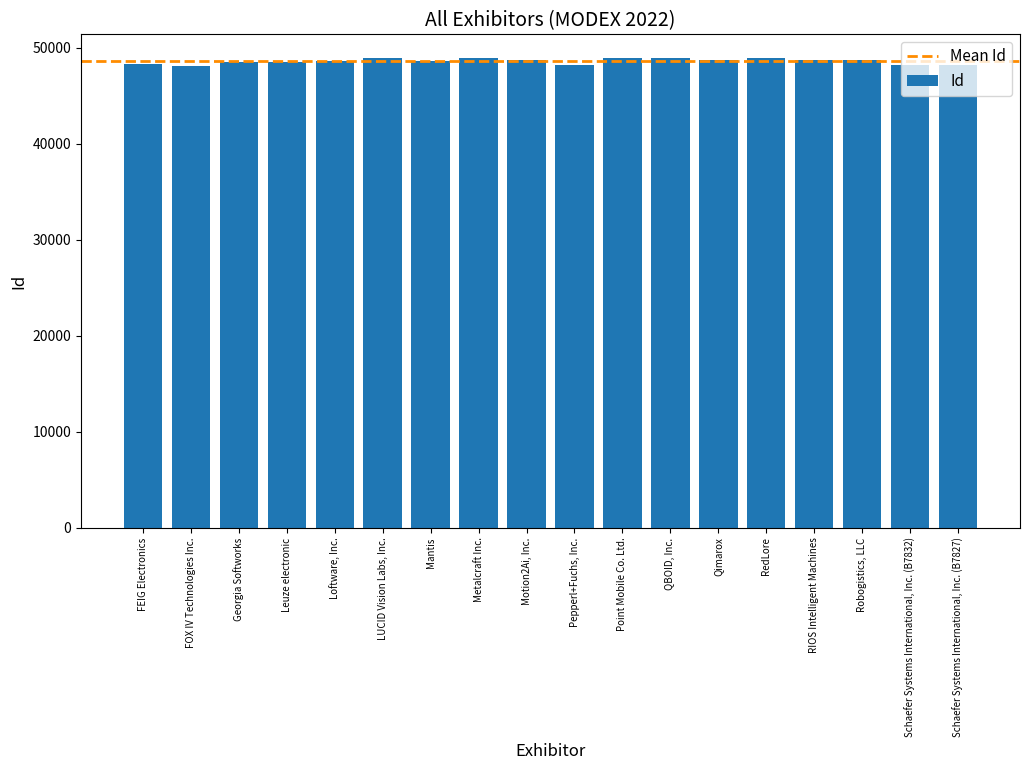

The value at Mantis is 48589. True or false?

True